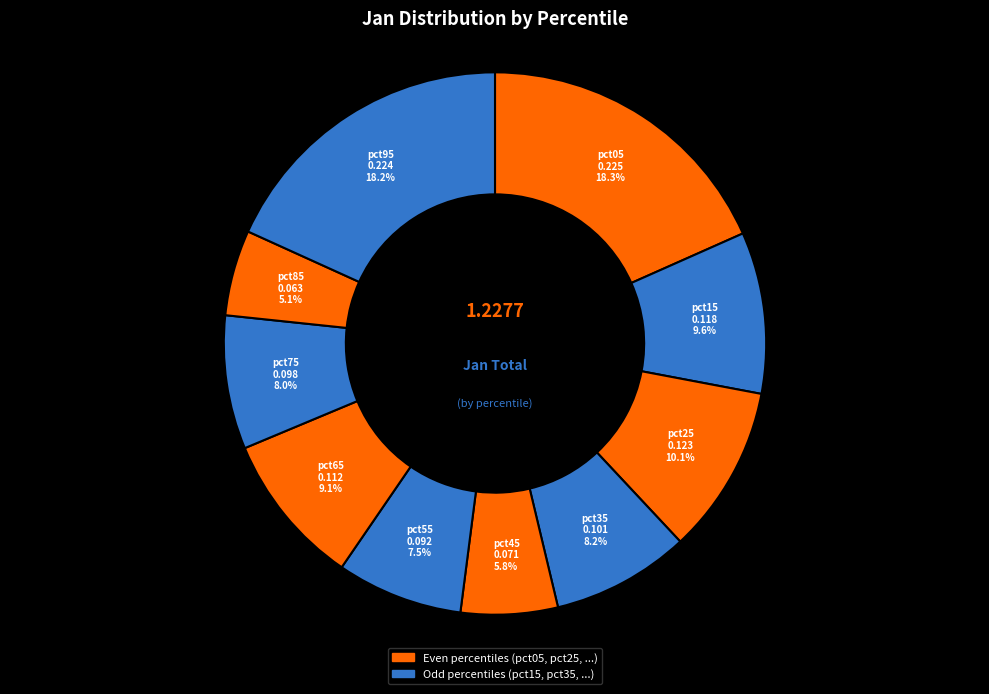

Count the number of slices in the pie.

10